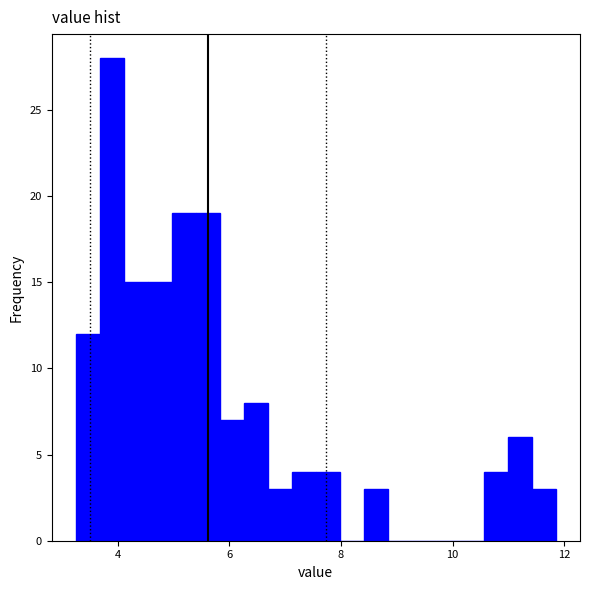

Read against the x-axis, roughly where is the centre of the tallest bar?

3.8